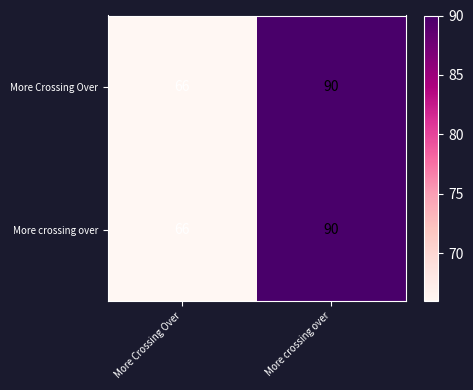

At which category is the sum across all series the highest?

More crossing over